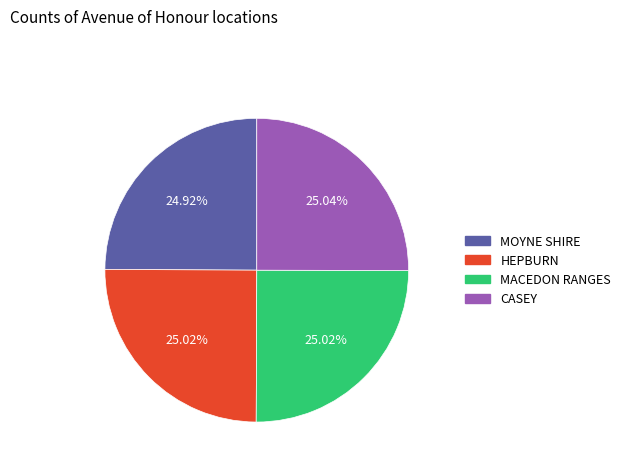

Is there a majority slice in this chart?

No